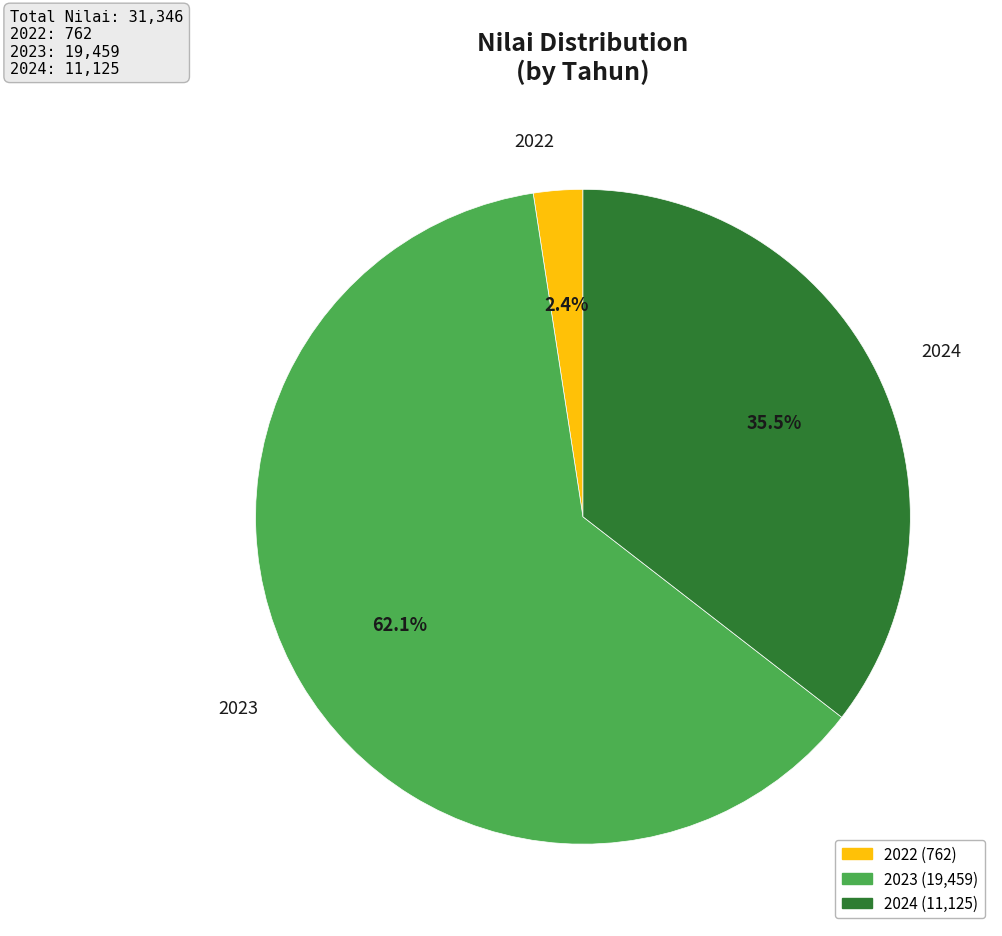

Is it true that 2023 is 54% of the pie?

False